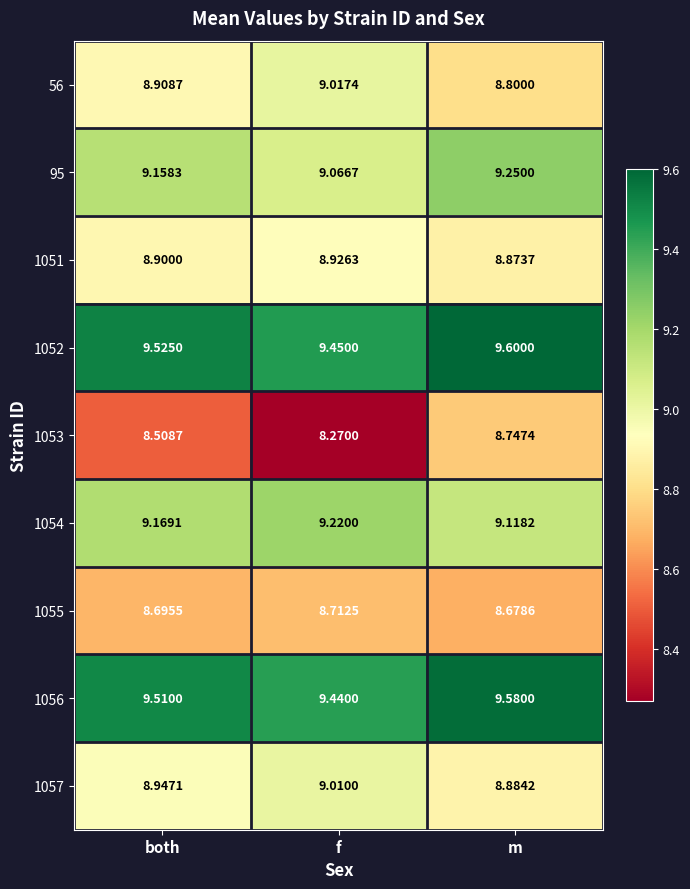

Which category has the lowest value in the 1054 series?

m